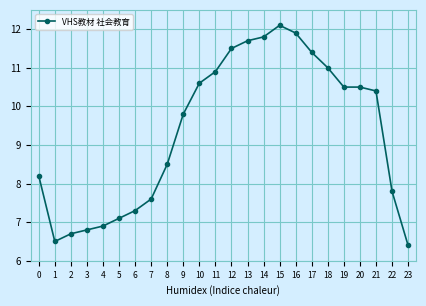

At which category does the chart reach its minimum across all series?

23